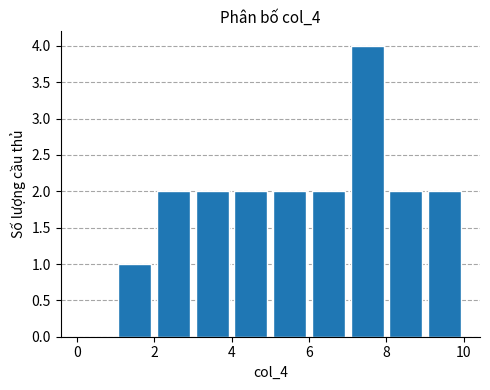

Reading left to right, transcribe this chart: for each bar, give the range it covers on the x-axis and its height. The values are not printed on the chart, so give them approximately, as read against the axis.

0 to 1: 0
1 to 2: 1
2 to 3: 2
3 to 4: 2
4 to 5: 2
5 to 6: 2
6 to 7: 2
7 to 8: 4
8 to 9: 2
9 to 10: 2